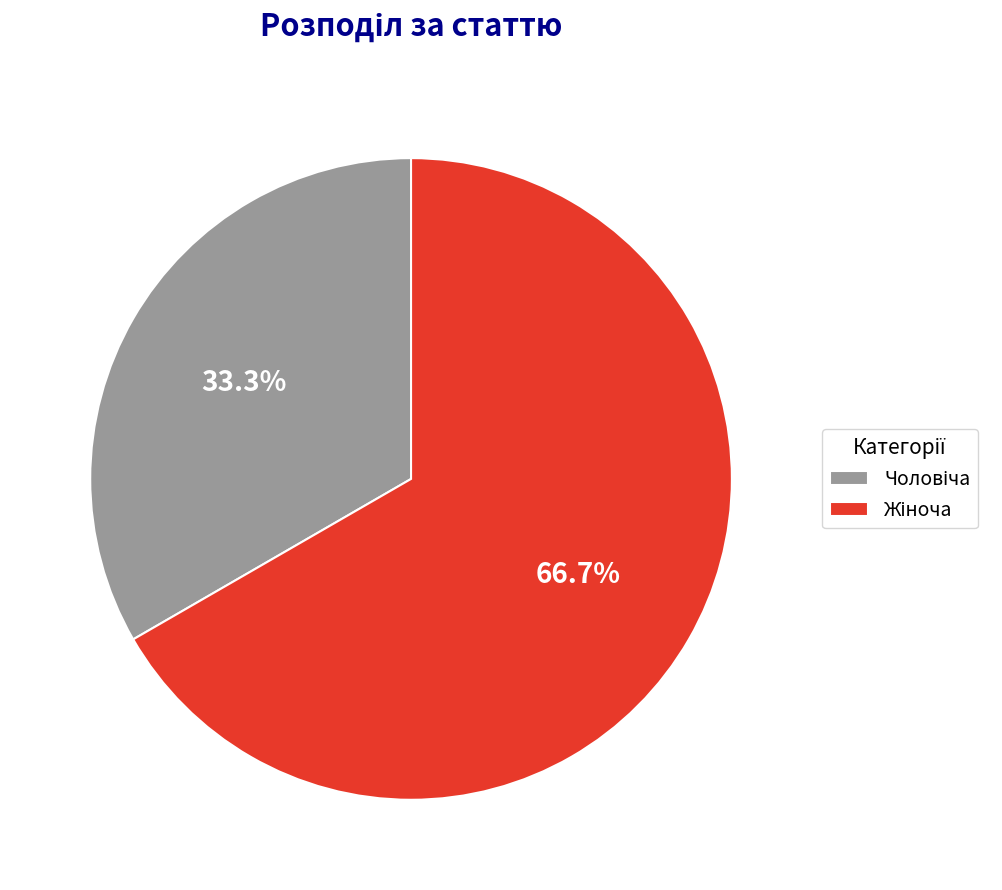

To the nearest percent, what is the difference between the Чоловіча and Жіноча slice percentages?

33%